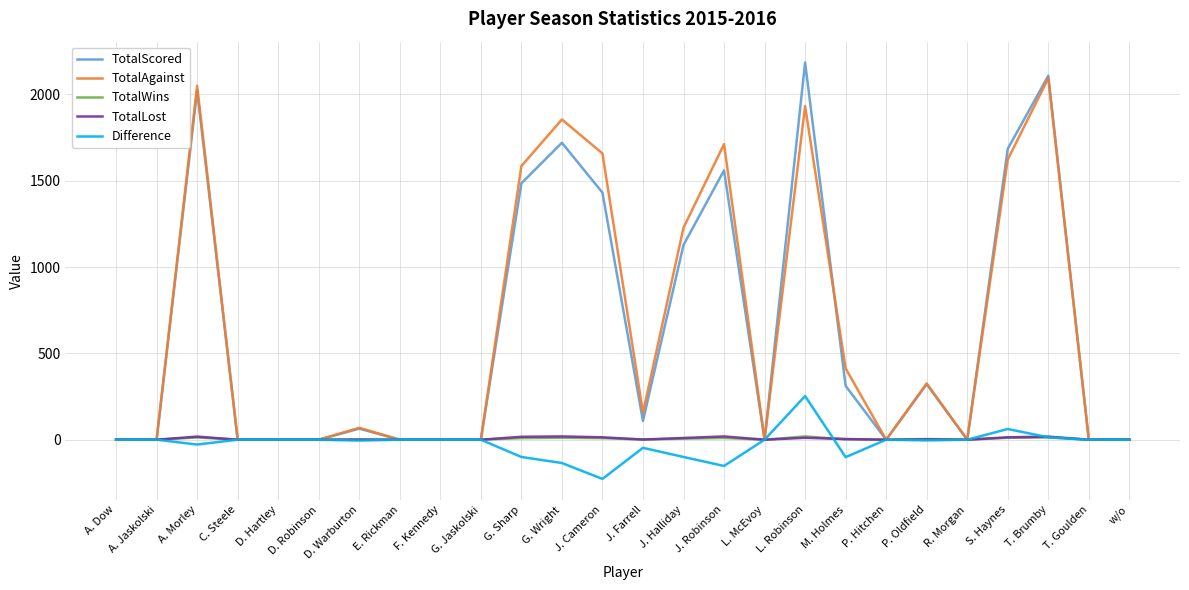

The value of TotalLost at T. Brumby is 18. True or false?

True